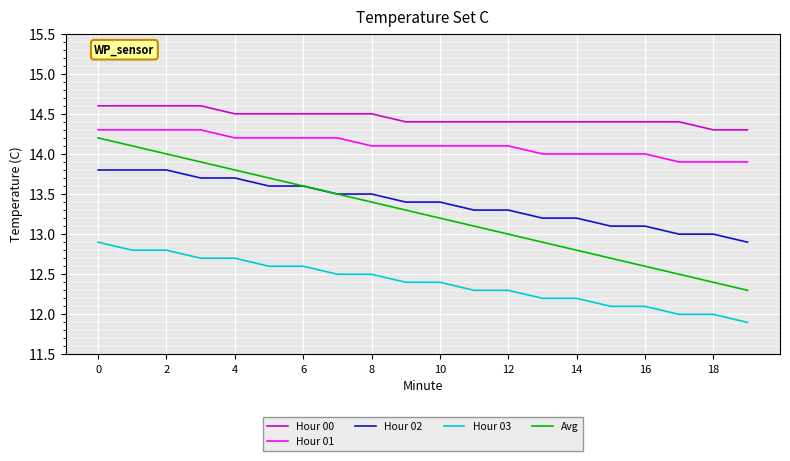

What is the average value of the Hour 02 series?

13.4